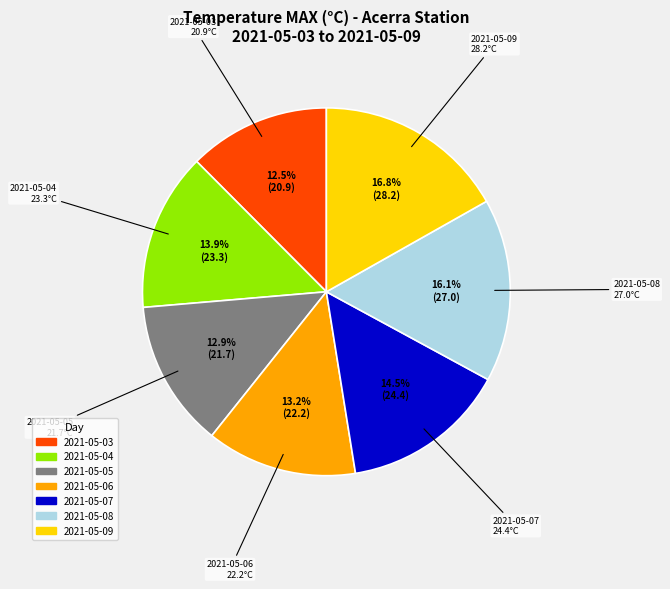

To the nearest percent, what is the average slice percentage?

14%